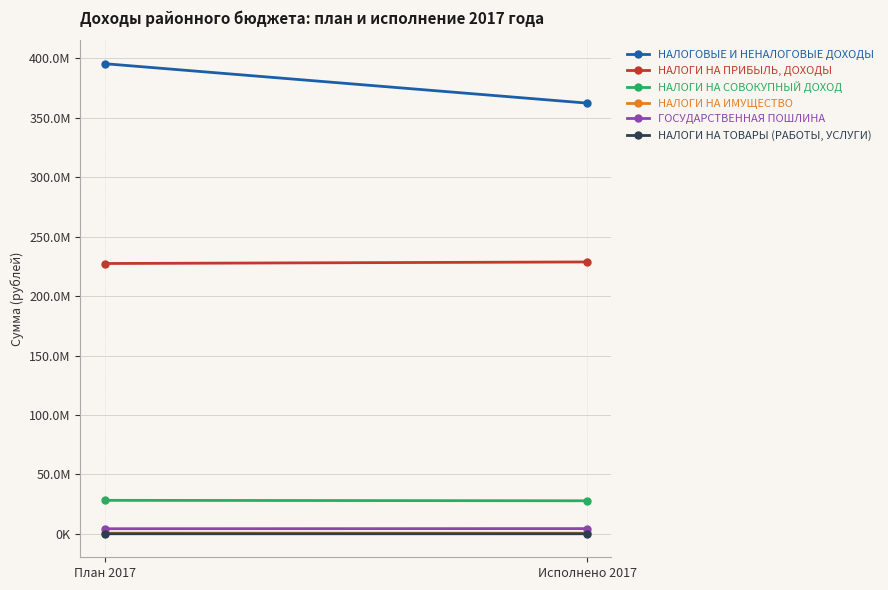

True or false: НАЛОГИ НА СОВОКУПНЫЙ ДОХОД has a value of 42024583.4 at Исполнено 2017.

False